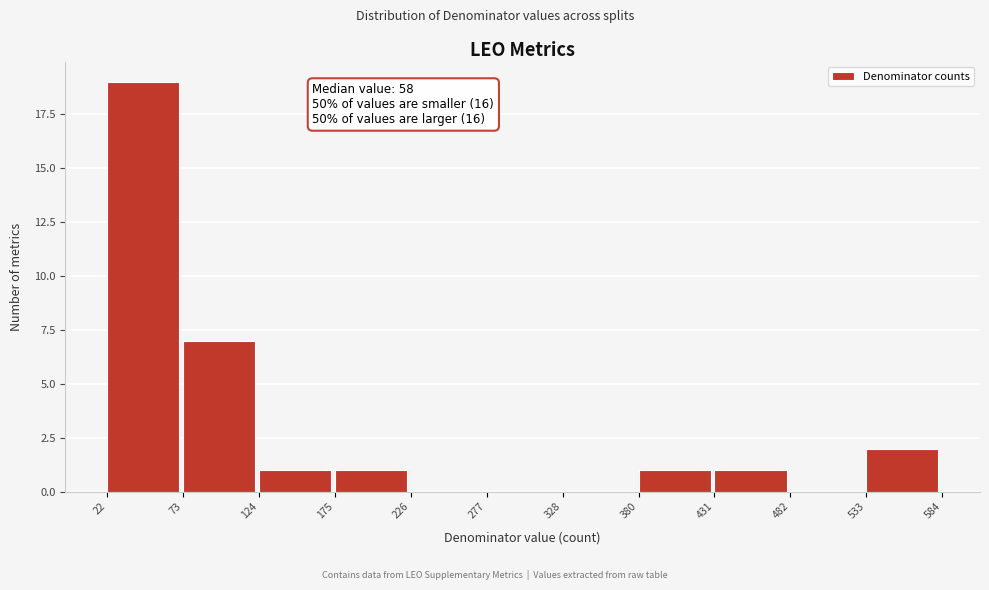

Over which range of the x-axis is the bar tallest?

22 to 73